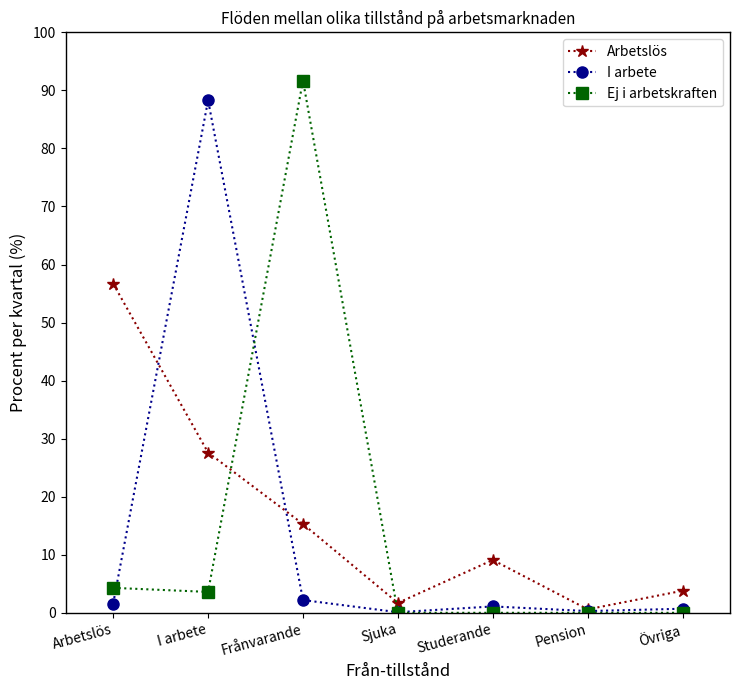

Count the number of categories in the chart.

7